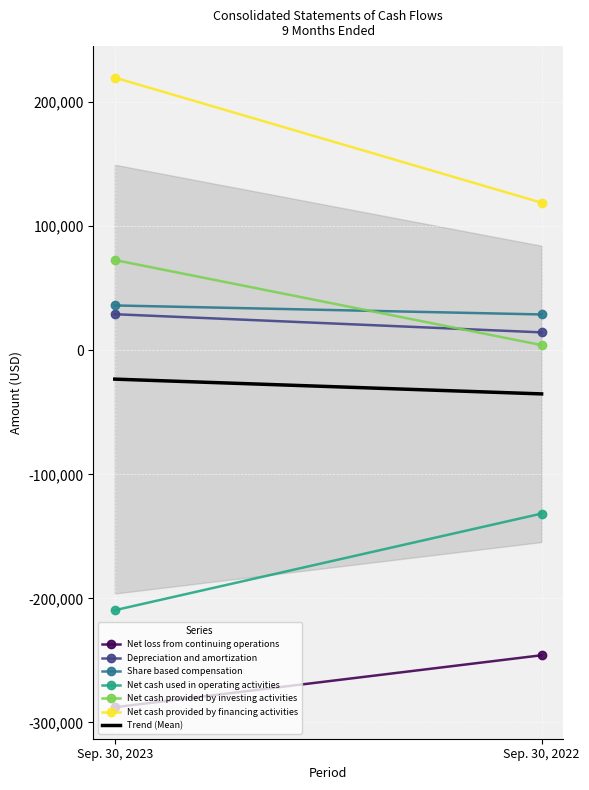

Between Sep. 30, 2023 and Sep. 30, 2022, which is larger?

Sep. 30, 2022